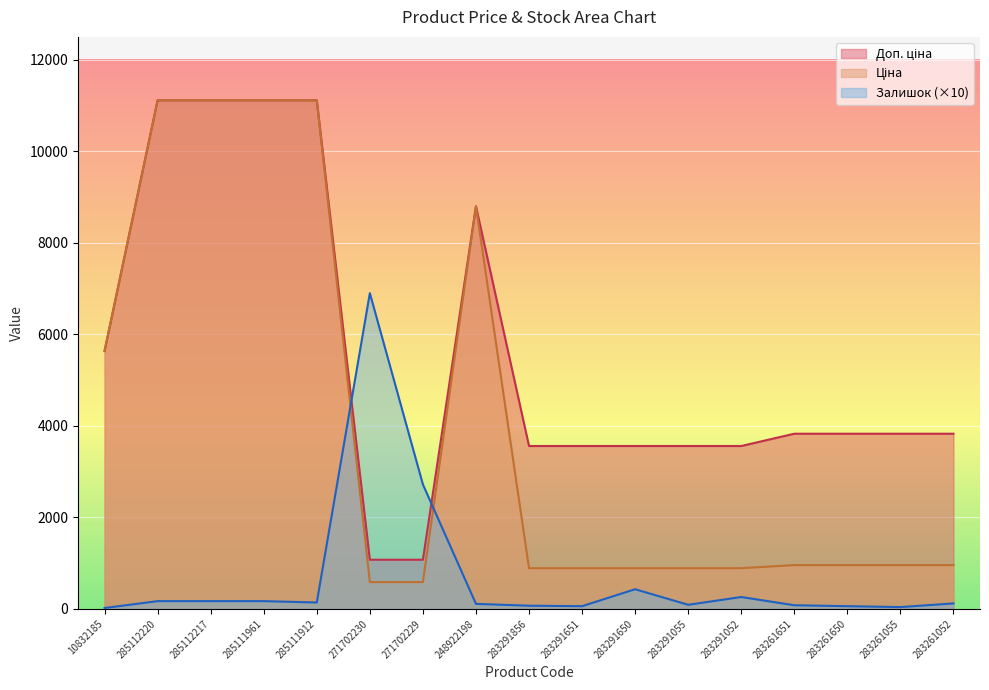

Reading left to right, what are all the values shown in this chart?

Ціна: 5636.0	11113.6	11113.6	11113.6	11113.6	586.0	586.0	8797.6	889.9	889.9	889.9	889.9	889.9	957.1	957.1	957.1	957.1
Доп. ціна: 5636.0	11113.6	11113.6	11113.6	11113.6	1074.5	1074.5	8797.6	3559.7	3559.7	3559.7	3559.7	3559.7	3828.4	3828.4	3828.4	3828.4
Залишок: 20.0	170.0	170.0	170.0	140.0	6900.0	2720.0	110.0	70.0	60.0	430.0	90.0	260.0	80.0	60.0	40.0	120.0